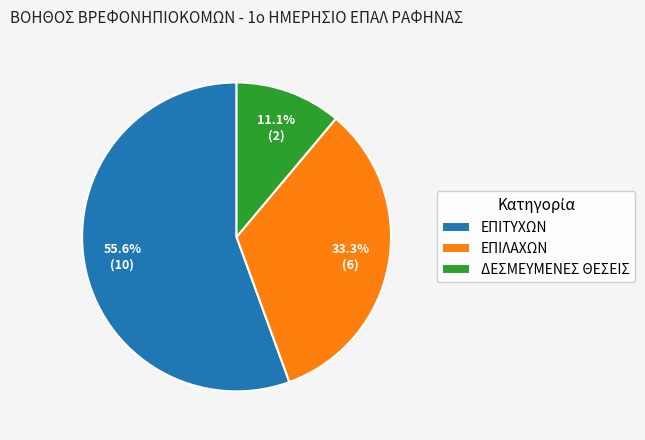

The ΕΠΙΤΥΧΩΝ slice represents 56% of the pie. True or false?

True